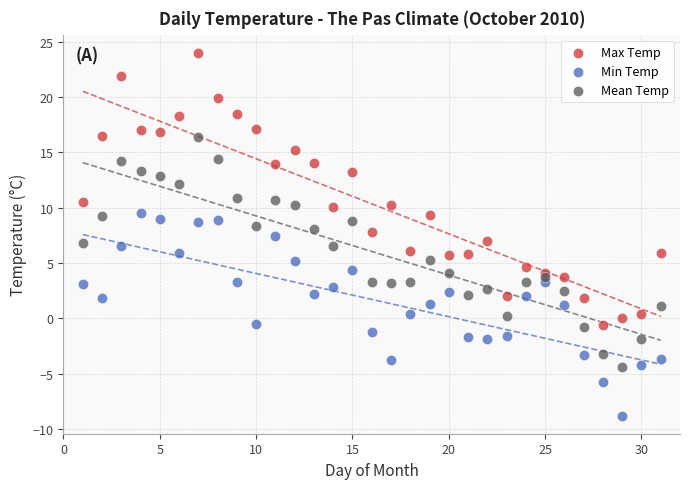

Which series has the largest Y range (max minus min)?

Max Temp